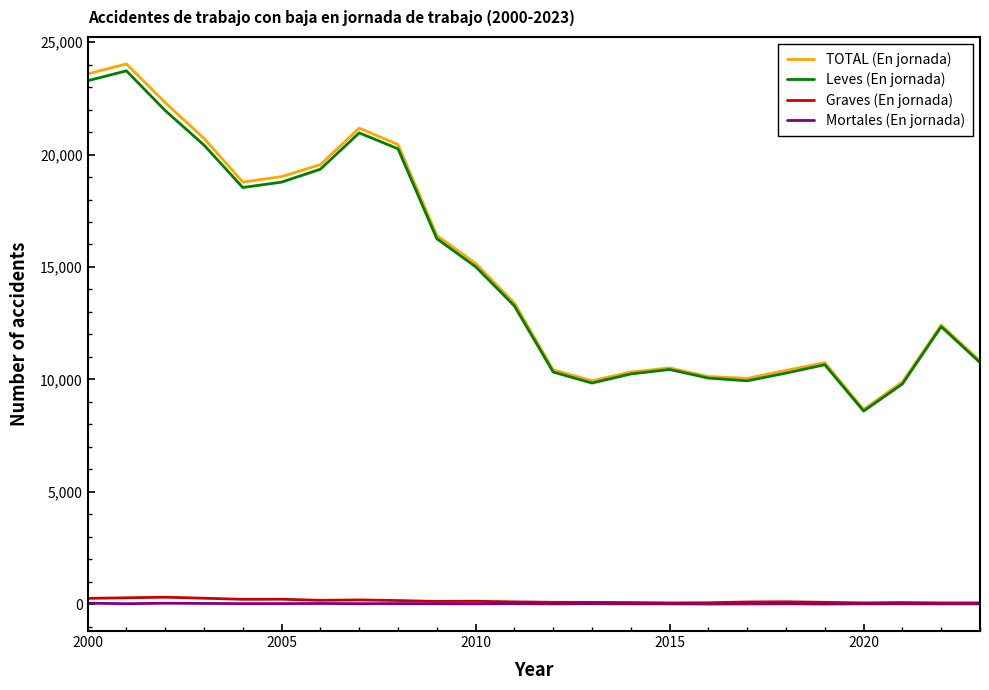

True or false: Mortales (En jornada) and Leves (En jornada) intersect in this chart.

False